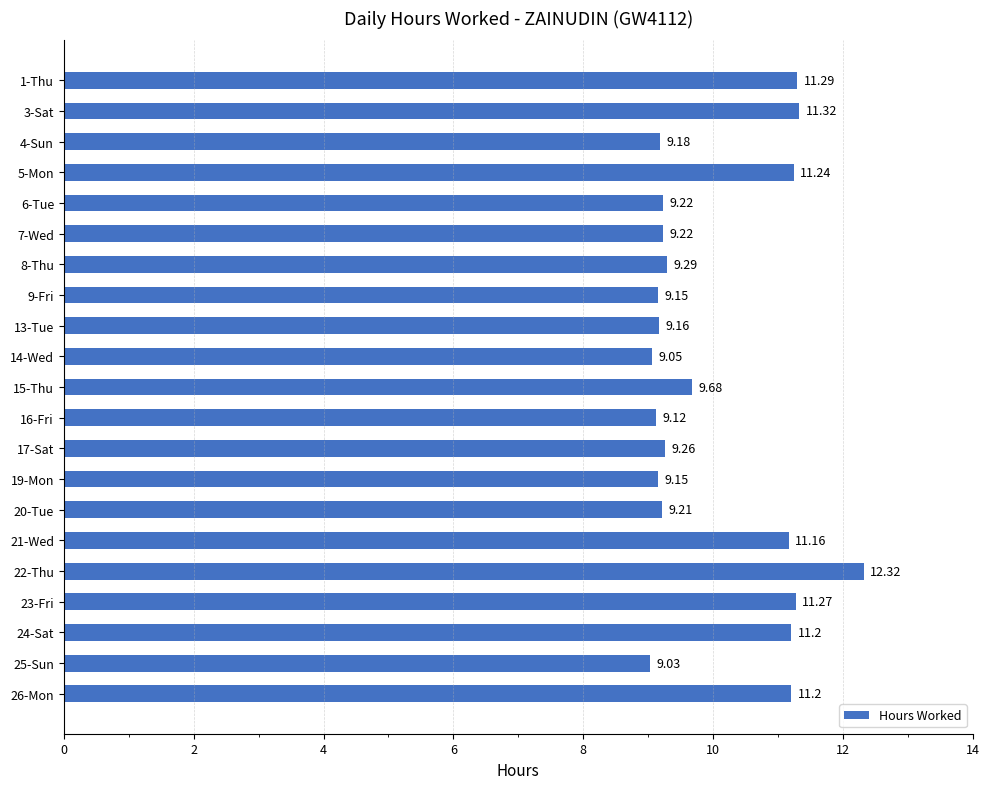

What is the sum of all values?

210.7